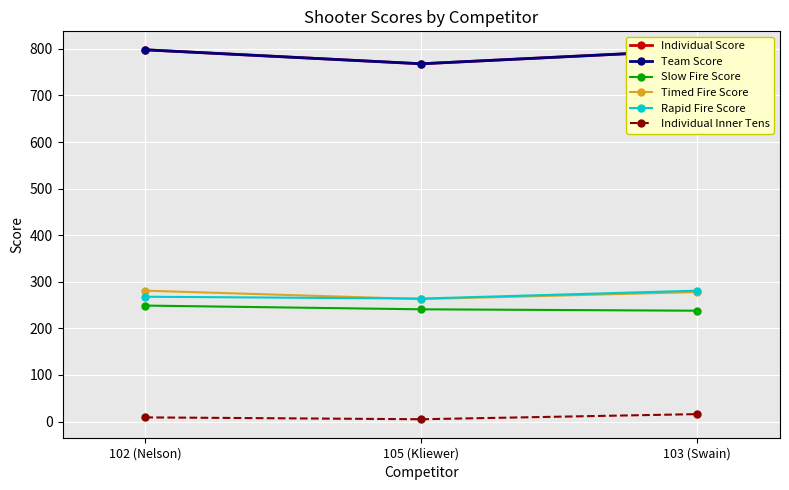

Which series has the largest range (max minus min)?

Individual Score